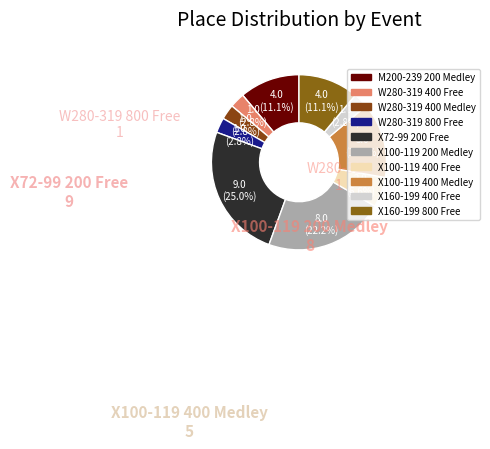

How many segments does this pie chart have?

10